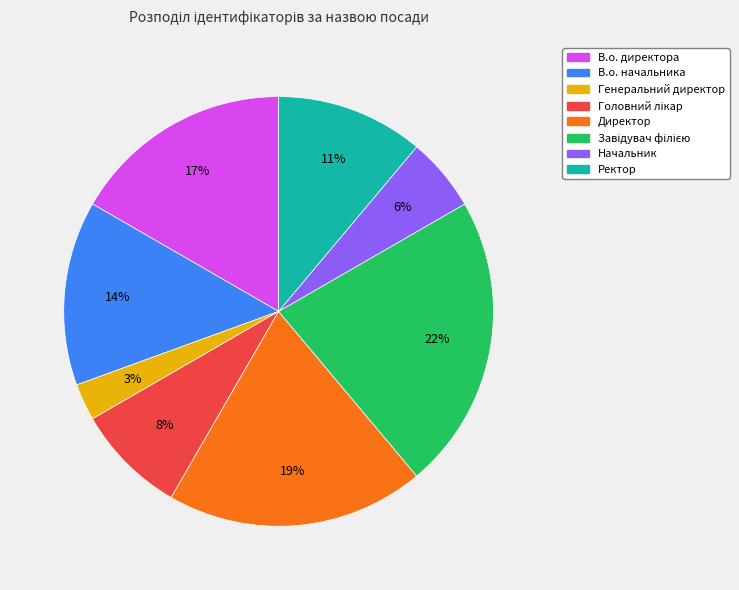

How many segments does this pie chart have?

8